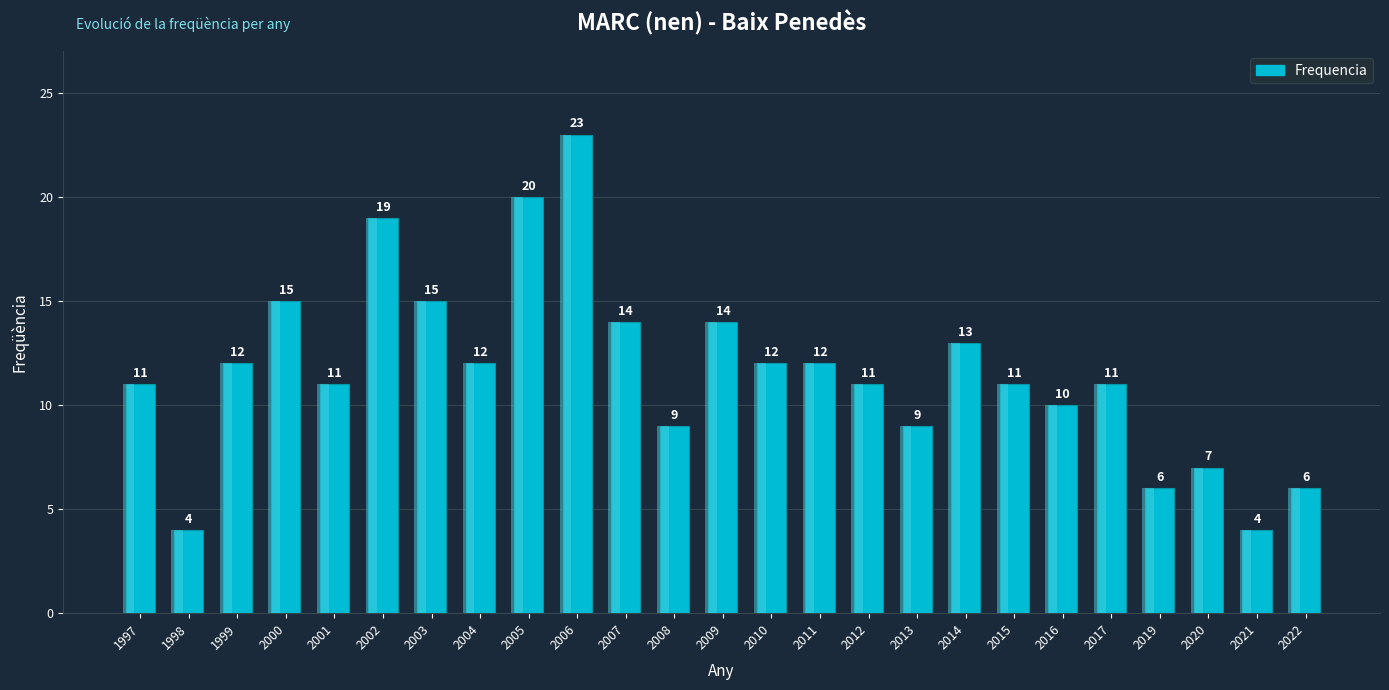

What is the difference between the second highest and minimum values?

16